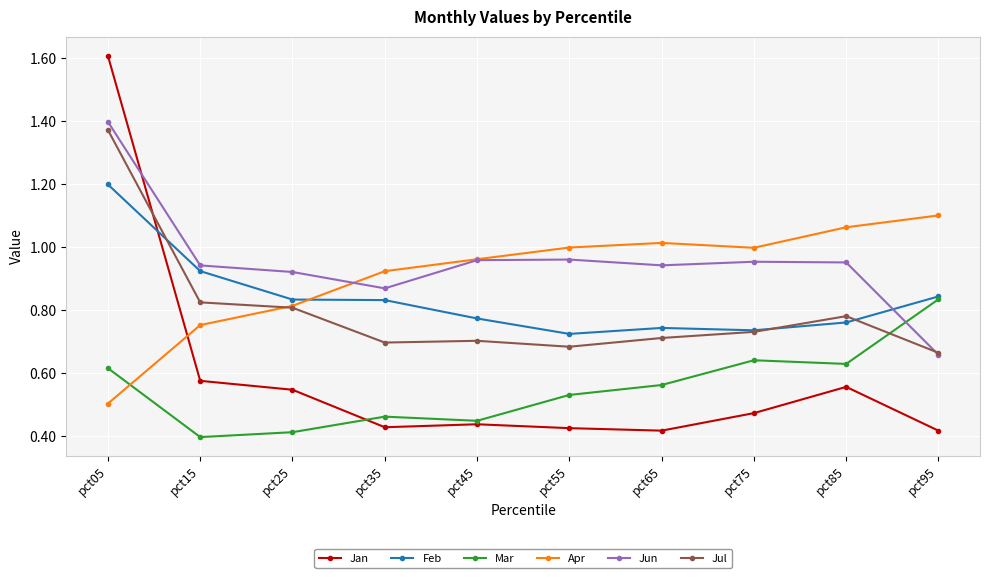

Rank the series by their maximum value, from highest to lowest.

Jan, Jun, Jul, Feb, Apr, Mar